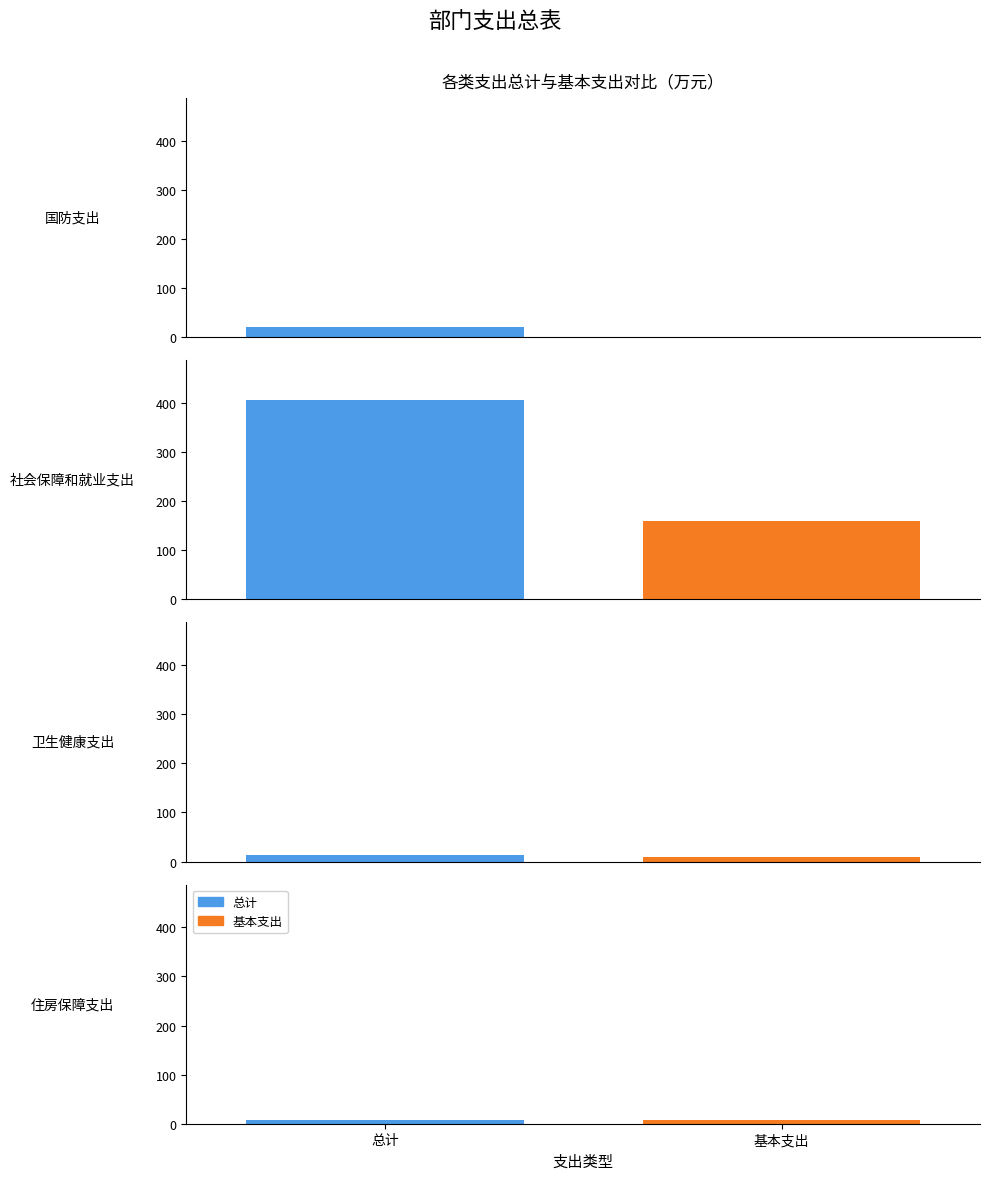

Reading left to right, extract all data points from this chart.

总计: 21.4	405.8	12.8	7.4
基本支出: 0.0	159.8	8.3	7.4